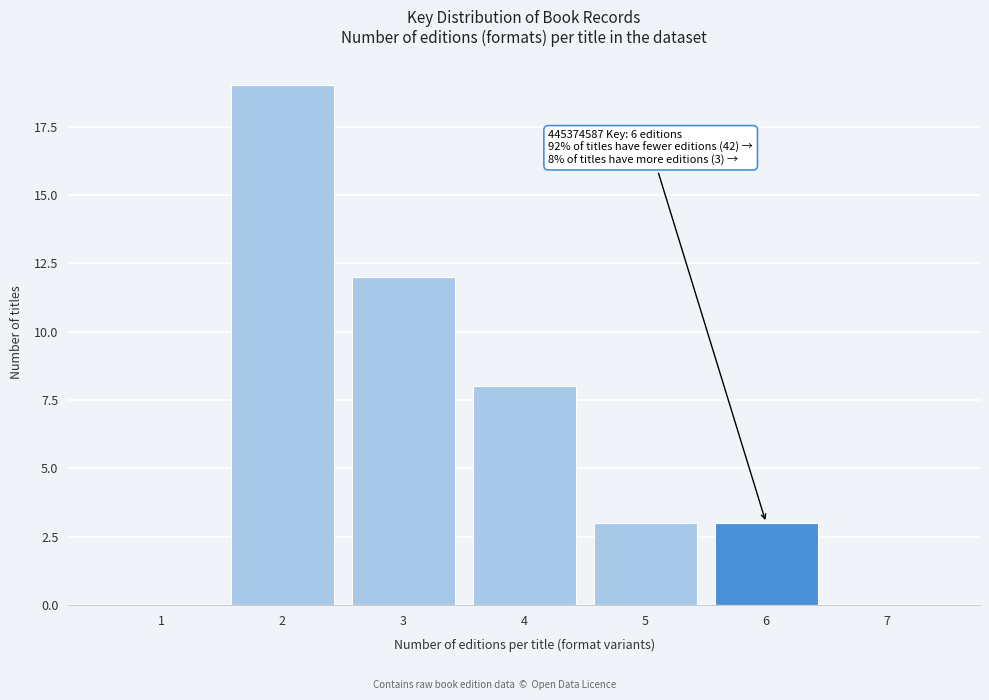

Reading left to right, what are all the values shown in this chart?

1=0	2=19	3=12	4=8	5=3	6=3	7=0